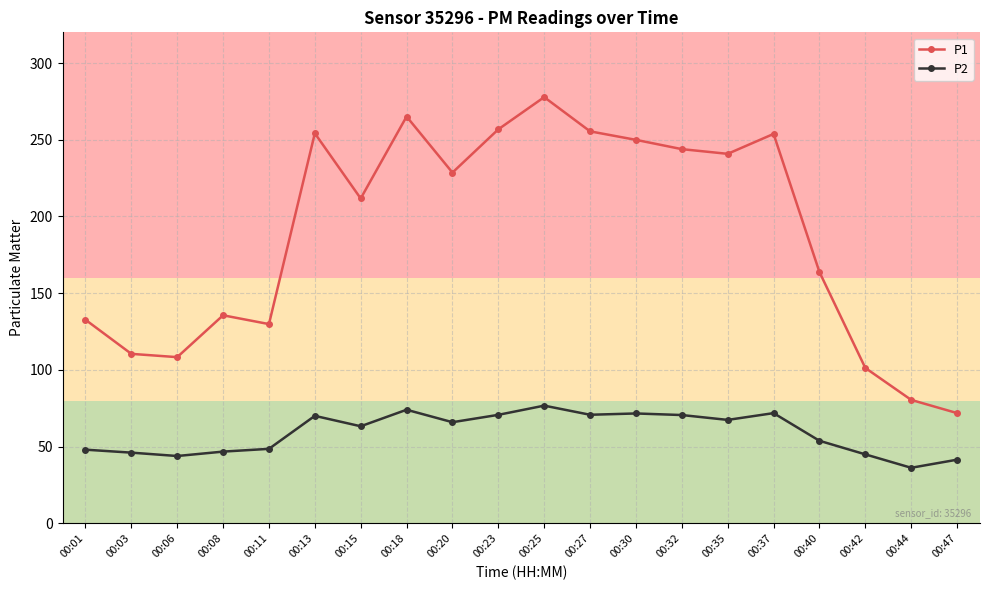

Between 00:18 and 00:35, which series saw the biggest shift?

P1